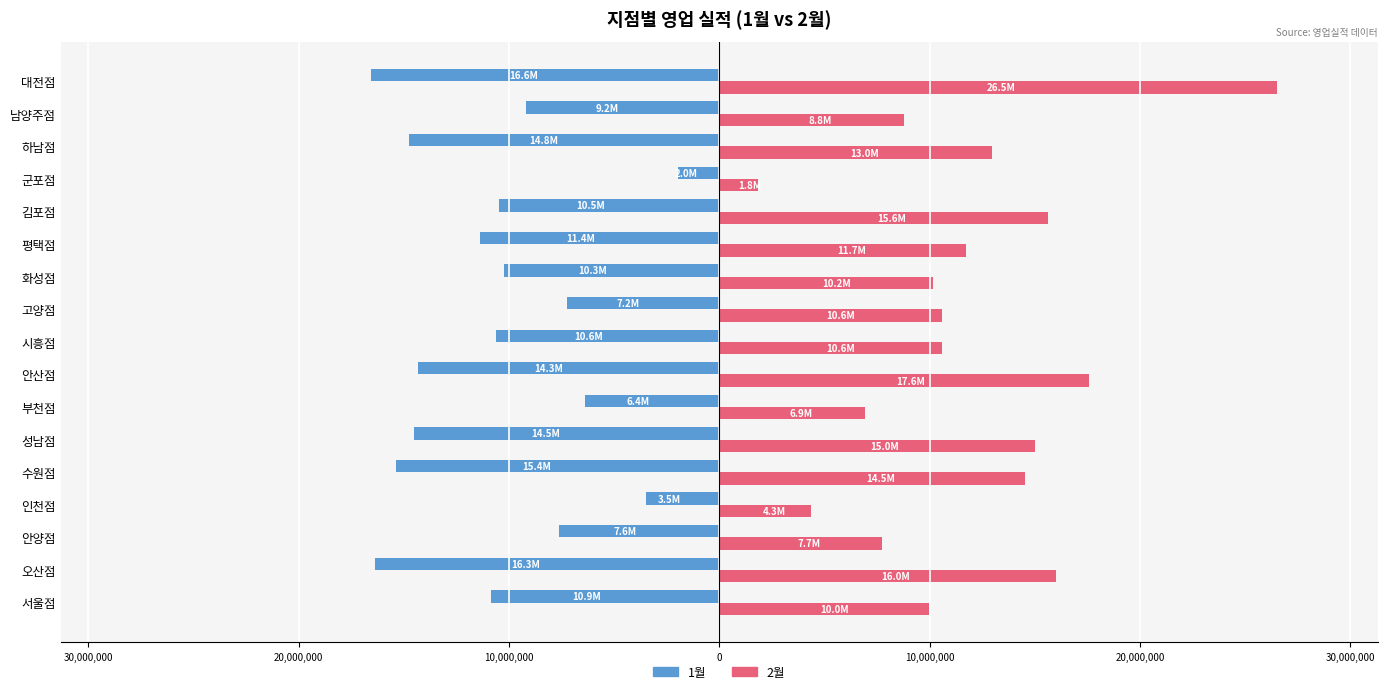

Which series has the largest range (max minus min)?

2월